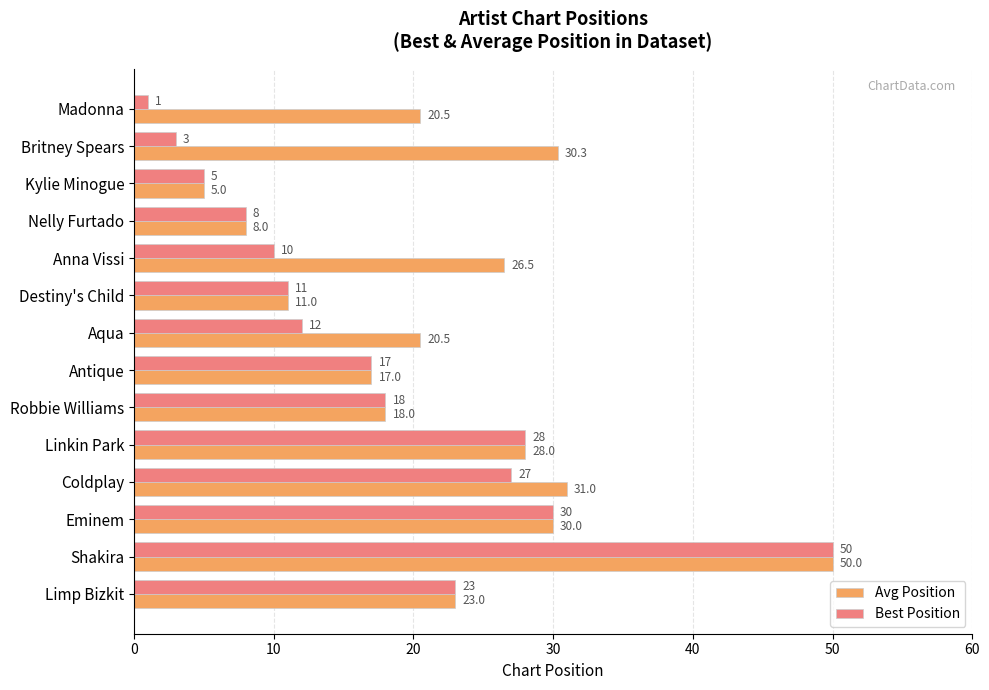

List the series in order of their overall mean, highest first.

Avg Position, Best Position